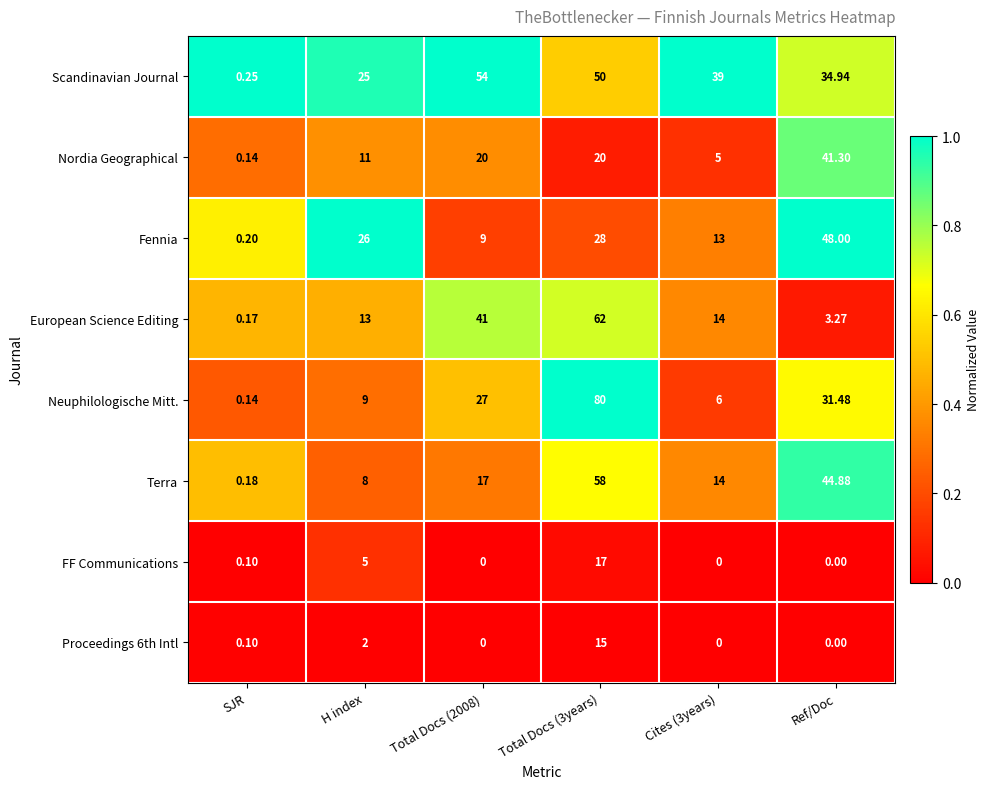

Is the value of Nordia Geographical at Cites (3years) greater than the value of Scandinavian Journal at Total Docs (3years)?

No